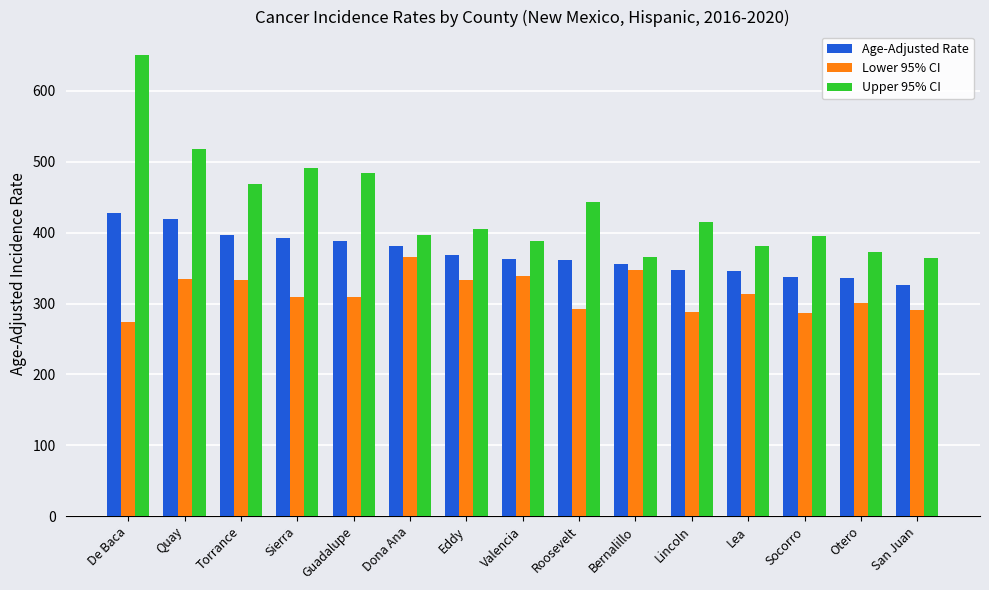

What is the label of the 1st bar from the left?

De Baca